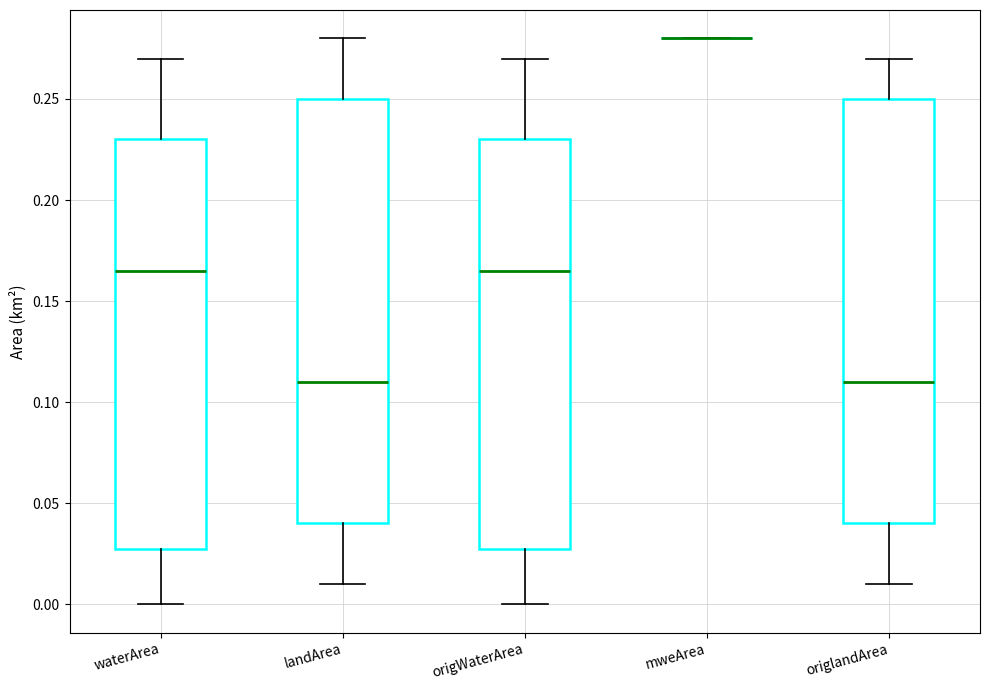

Reading left to right, transcribe this box plot: for each box, give where its median line is, the range the box spans, and where its two whiskers end, as read against the y-axis. The values are not printed on the chart, so give them approximately, as read against the axis.

waterArea: median 0.165, box 0.030 to 0.230, whiskers 0.000 to 0.270
landArea: median 0.110, box 0.040 to 0.250, whiskers 0.010 to 0.280
origWaterArea: median 0.165, box 0.030 to 0.230, whiskers 0.000 to 0.270
mweArea: box collapsed to a line at 0.280, whiskers 0.280 to 0.280
origlandArea: median 0.110, box 0.040 to 0.250, whiskers 0.010 to 0.270